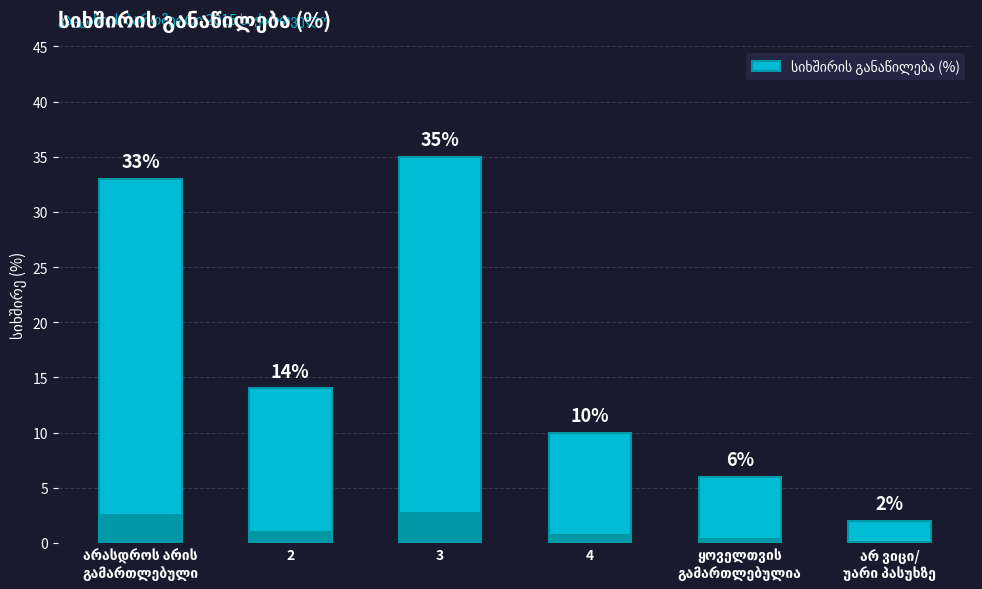

What is the change in value from 2 to ყოველთვის
გამართლებულია?

-8